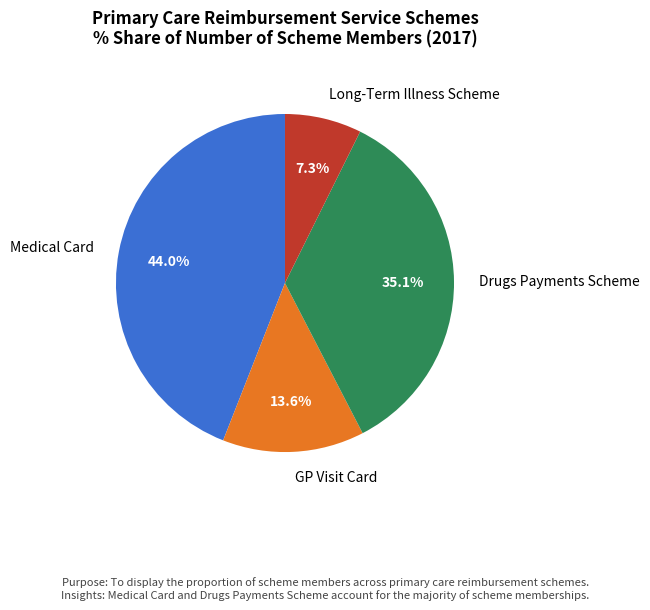

Which slice is the smallest?

Long-Term Illness Scheme